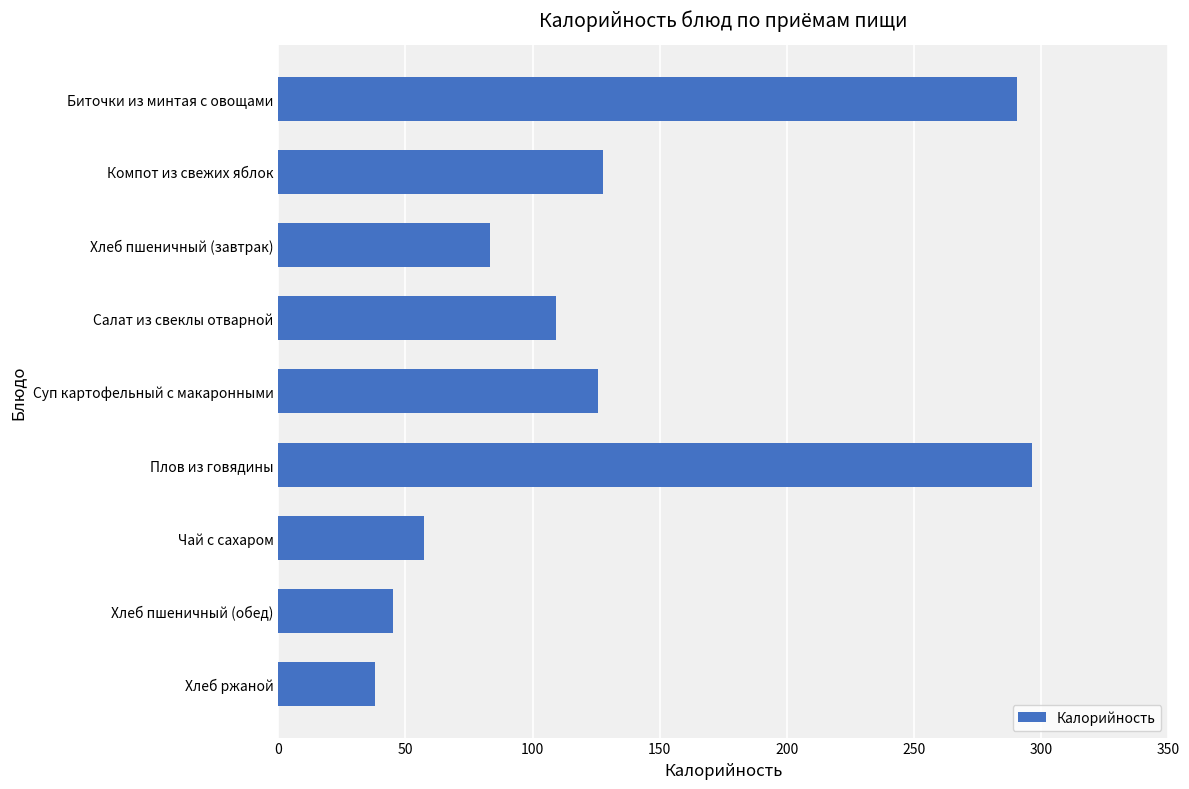

What is the difference between the maximum and minimum values?

258.4